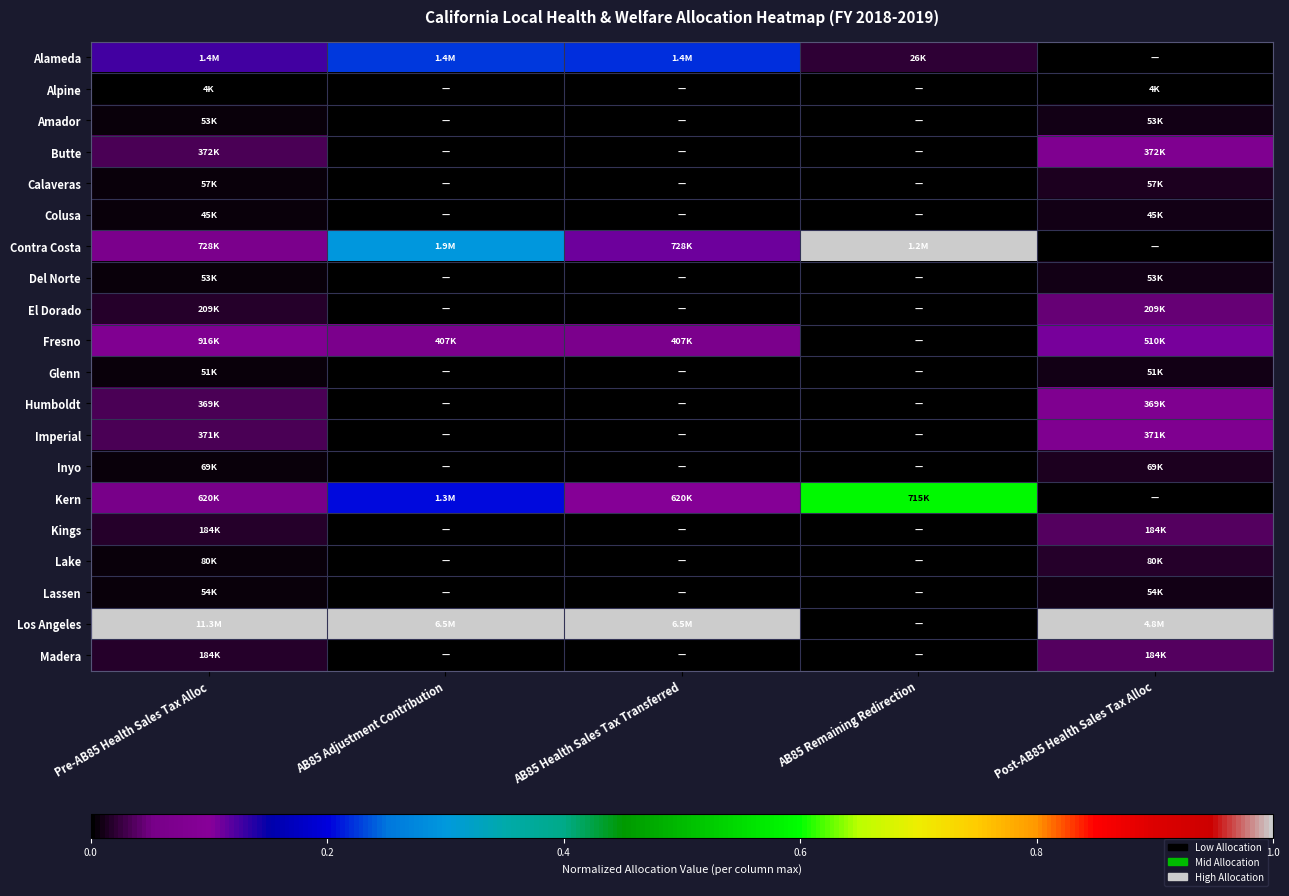

Which series has the largest total across all categories?

Los Angeles